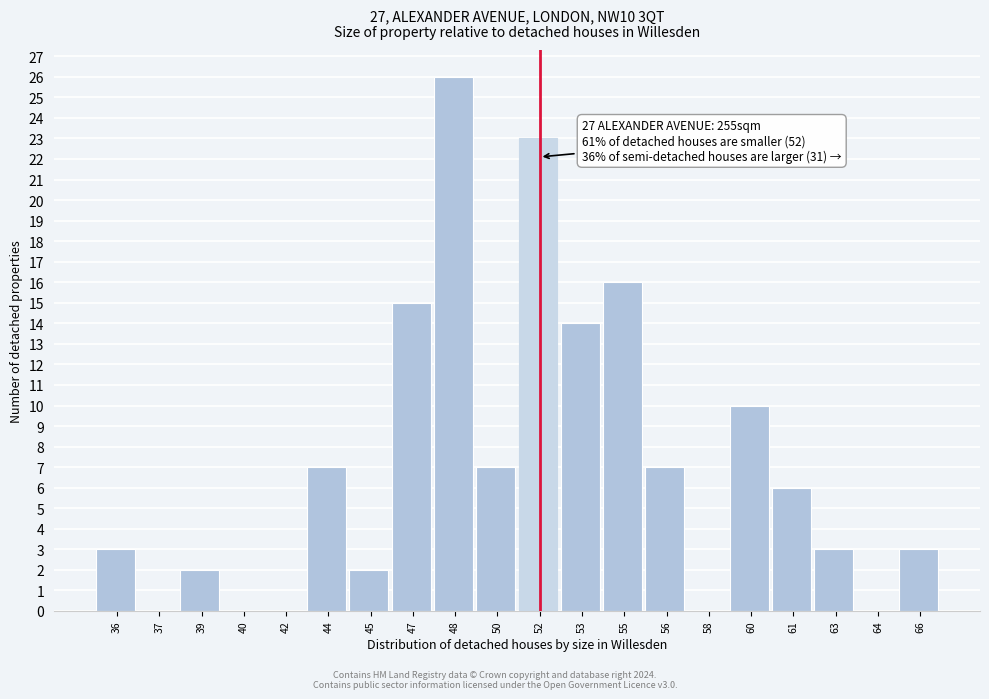

Reading right to left, transcribe all the data shown in this chart.

66=3	64=0	63=3	61=6	60=10	58=0	56=7	55=16	53=14	52=23	50=7	48=26	47=15	45=2	44=7	42=0	40=0	39=2	37=0	36=3